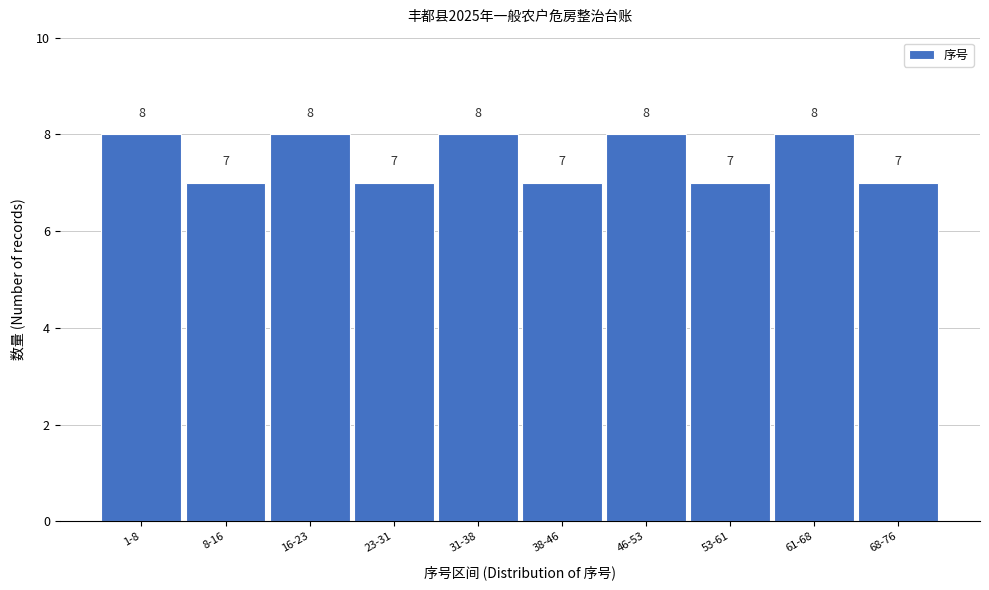

Reading left to right, transcribe all the data shown in this chart.

1-8=8	8-16=7	16-23=8	23-31=7	31-38=8	38-46=7	46-53=8	53-61=7	61-68=8	68-76=7